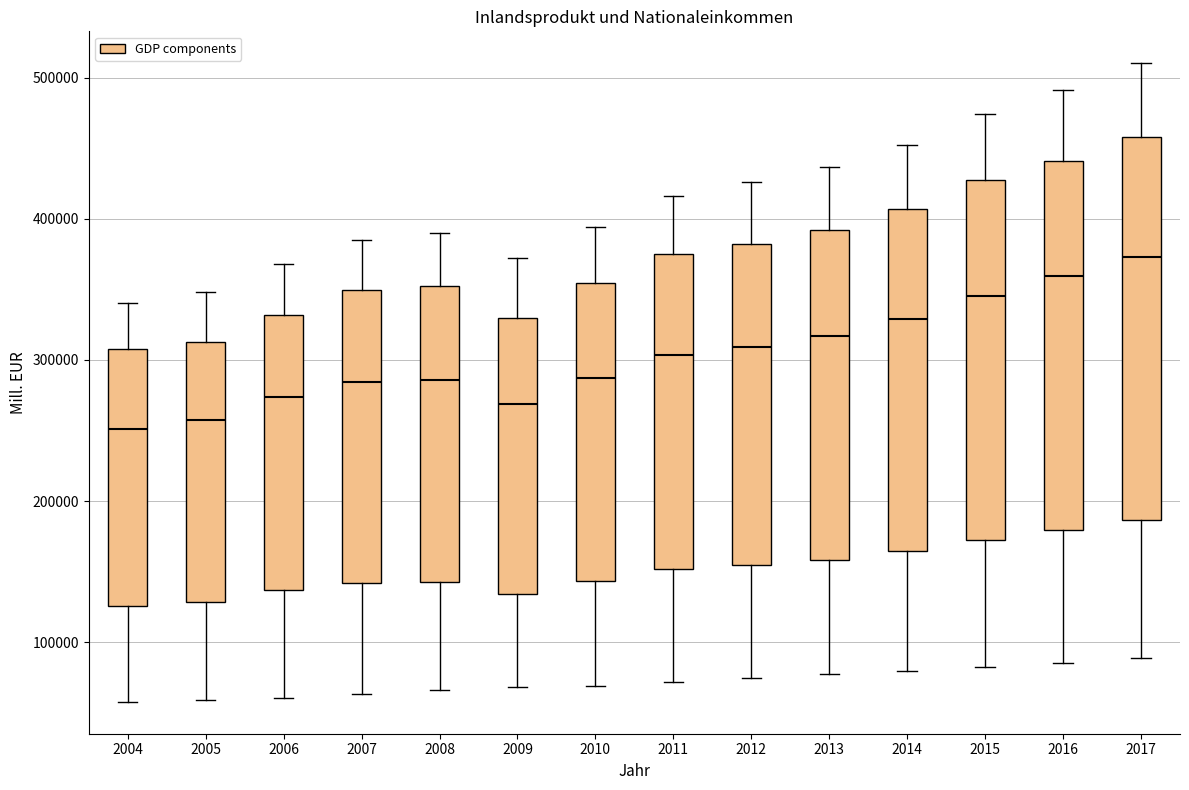

Where does the lower whisker of the box at x = 2006 end on the y-axis? The values are not printed on the chart, so give them approximately, as read against the axis.

60000